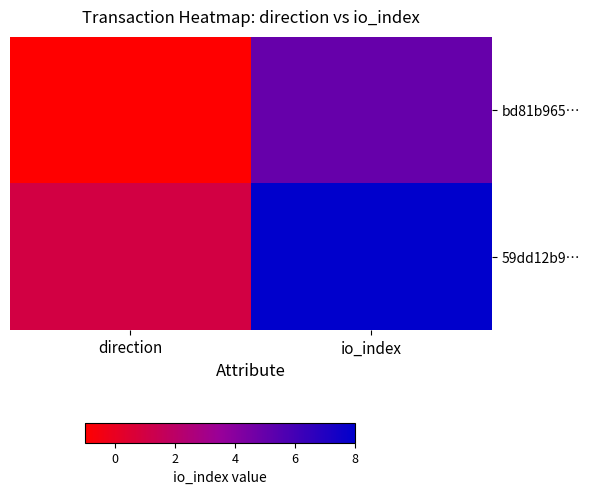

Rank the series at direction from highest to lowest value.

59dd12b9…, bd81b965…